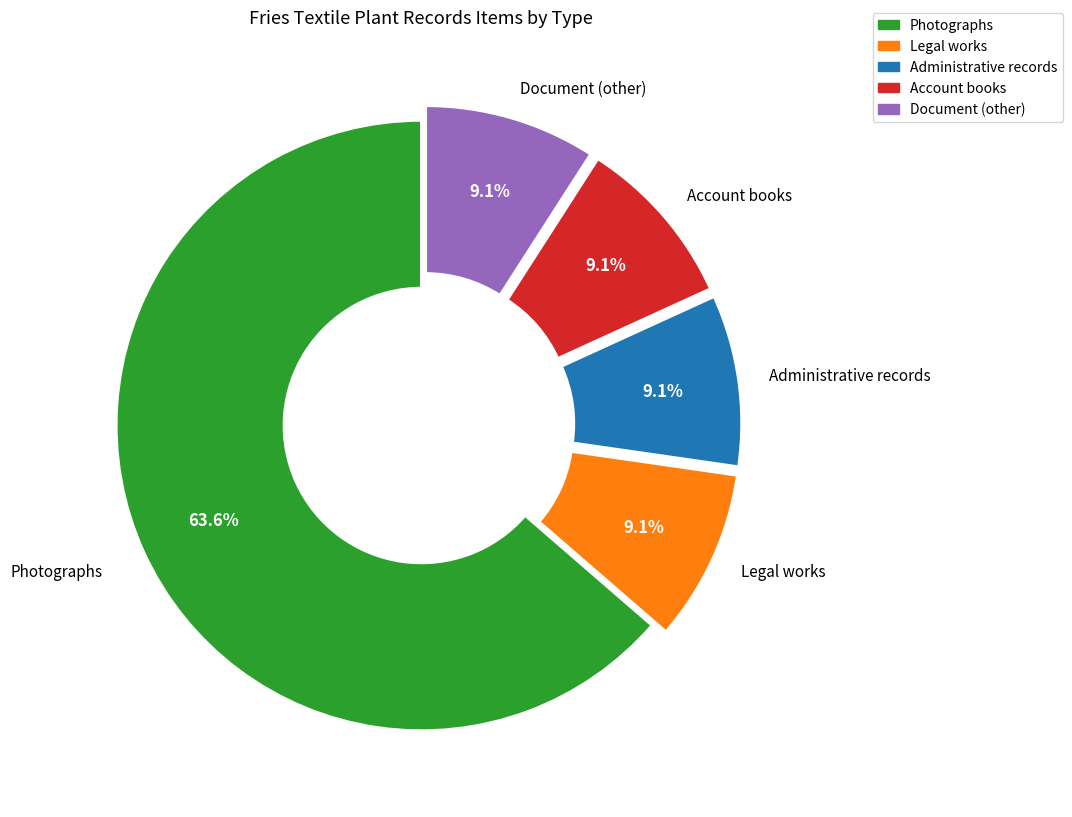

True or false: Account books accounts for 1% of the total.

False